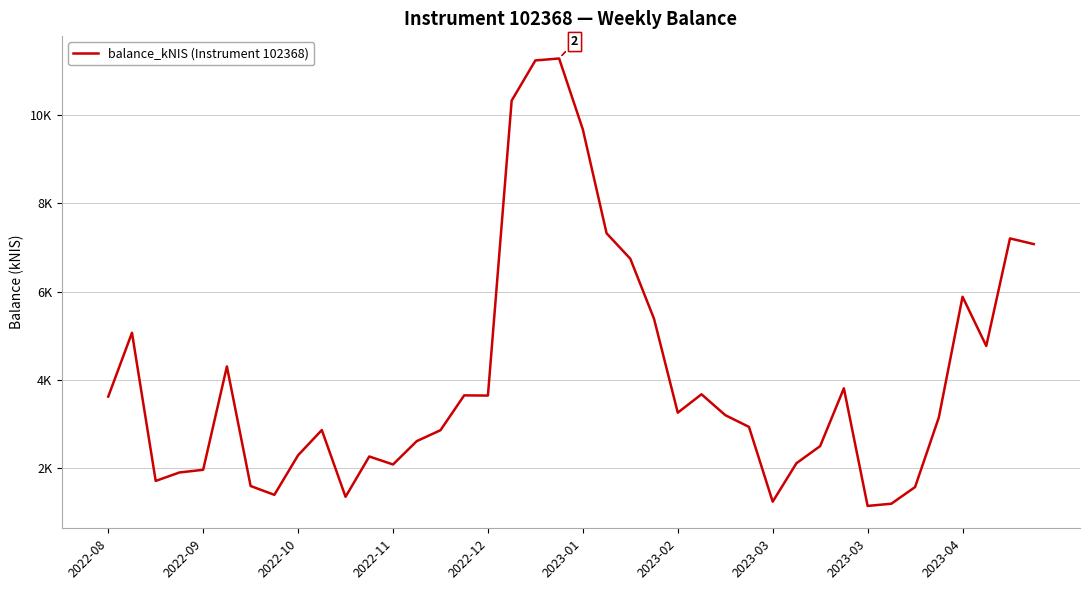

Does the chart have visible grid lines?

Yes